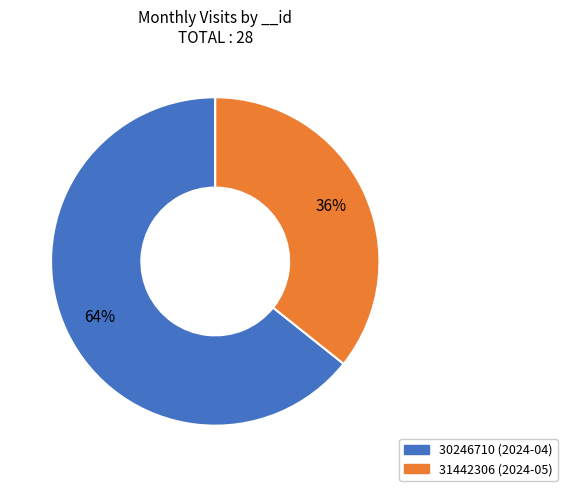

What percentage is the 30246710 slice, to the nearest percent?

64%